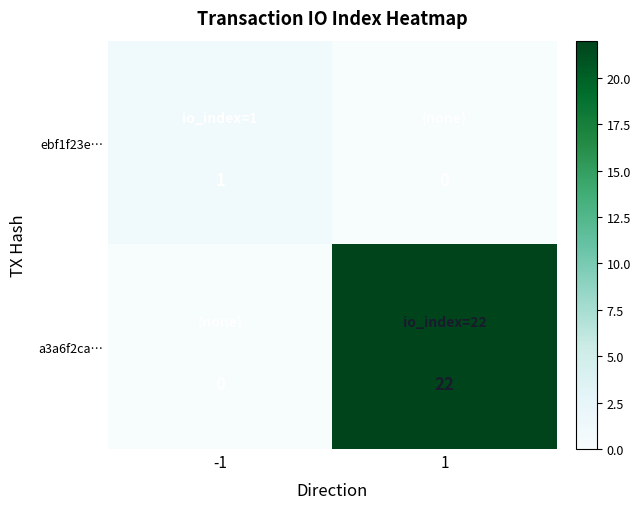

Which series has the largest total across all categories?

a3a6f2ca…